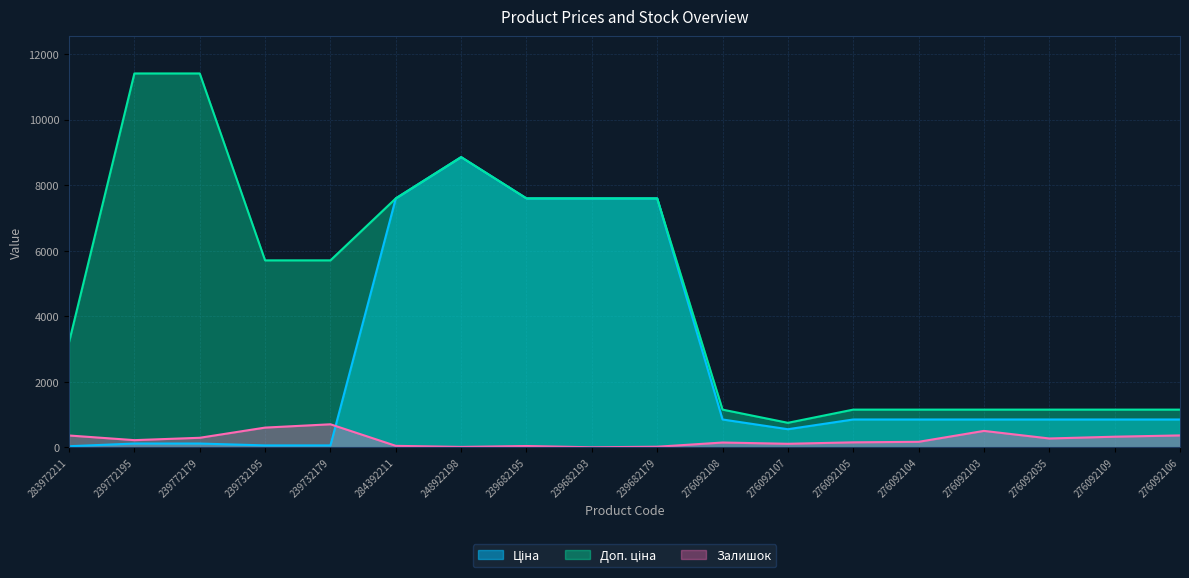

What is the total value across all series at 239772195?

11742.1